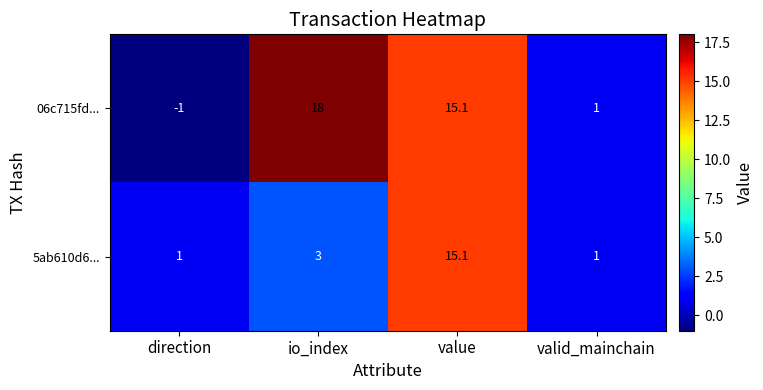

At which label is 5ab610d6... closest to 8?

io_index